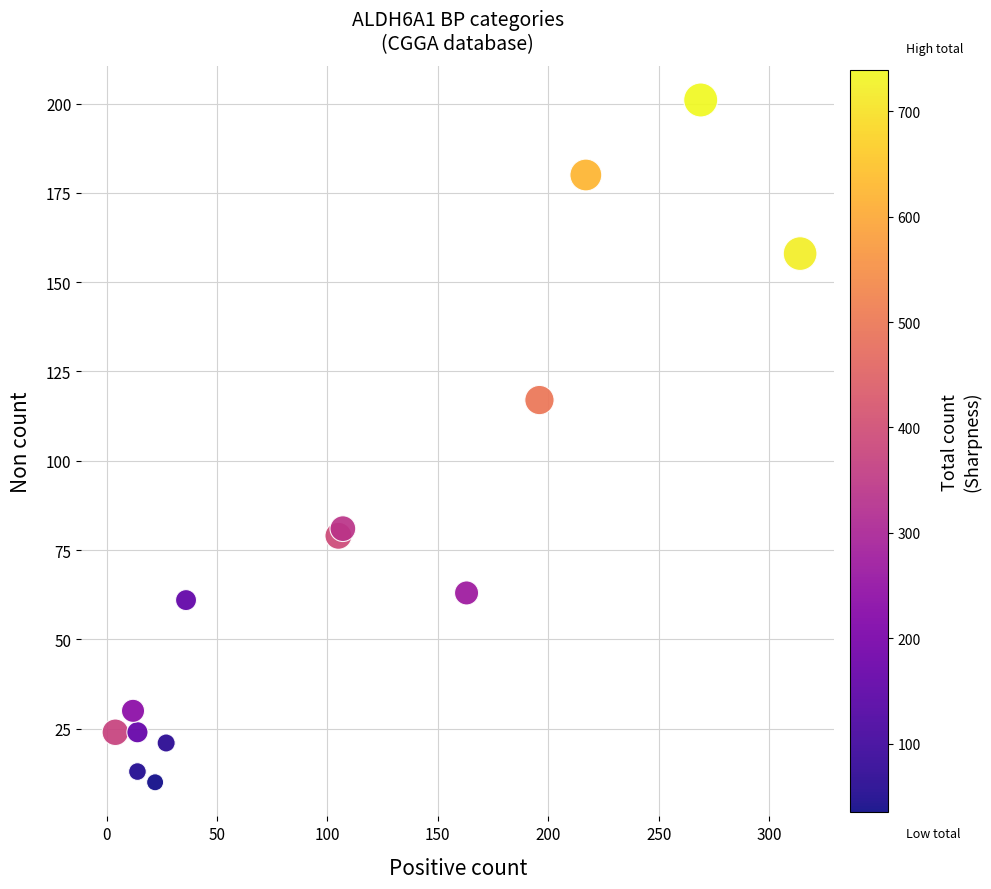

What Y value in the scatter plot is closest to 105?

117